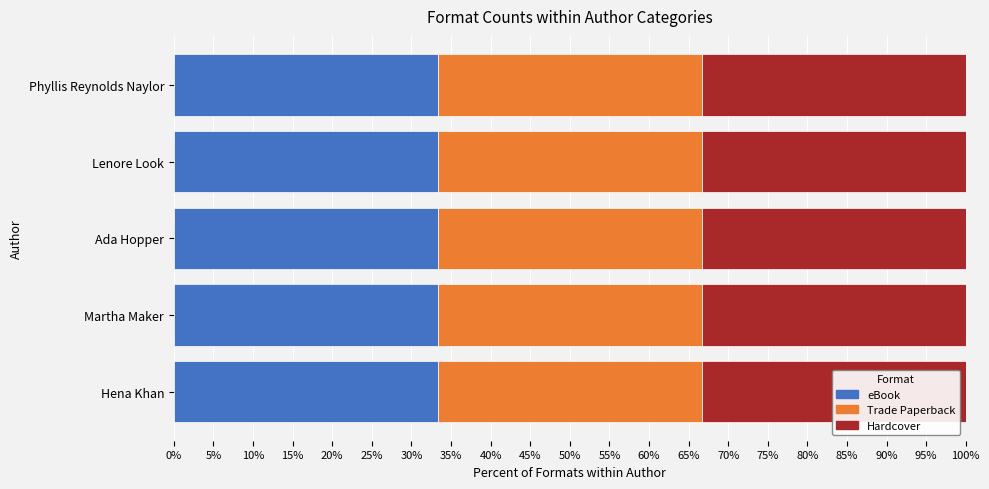

How many data points in Trade Paperback are above 4?

2